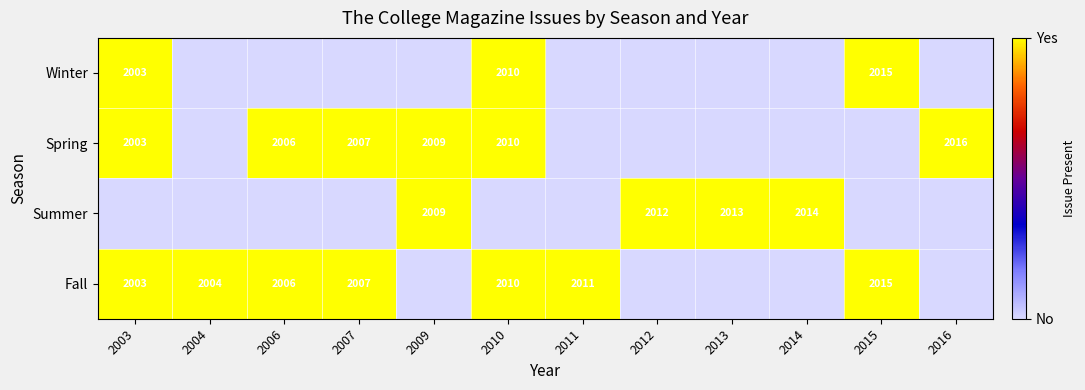

At how many categories does at least one series exceed 0?

12